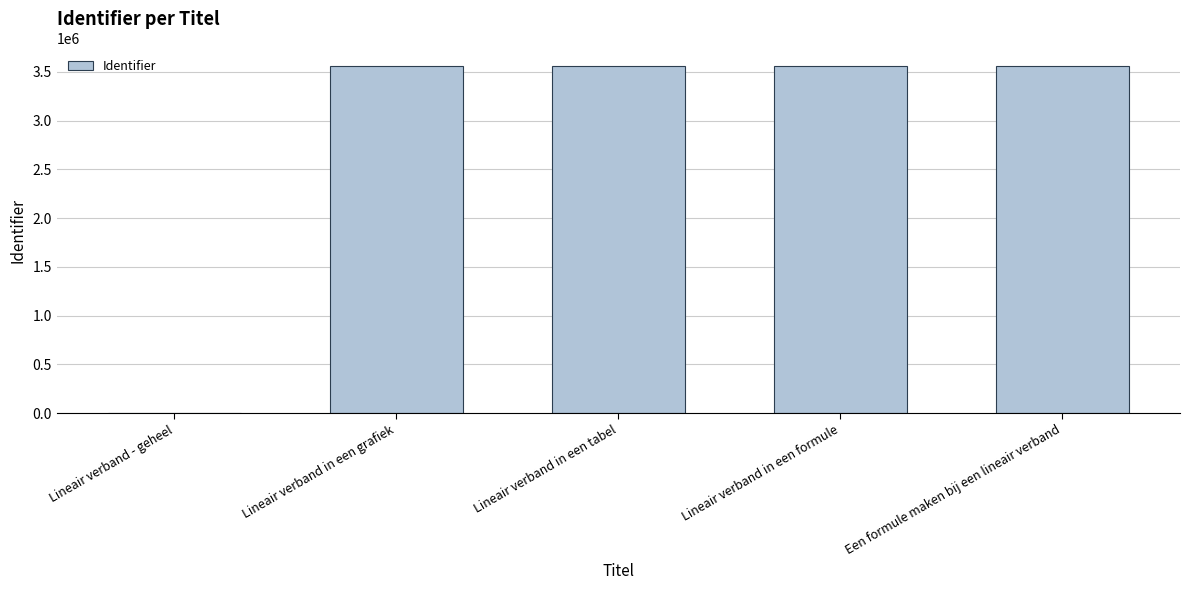

Read the value at Een formule maken bij een lineair verband, to the nearest 100.

3561100